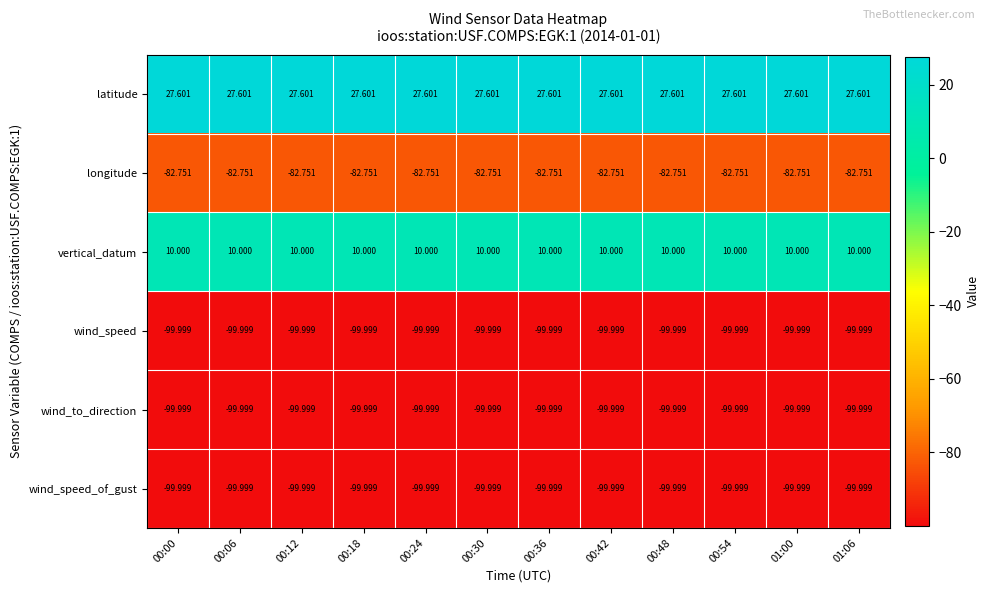

What is the greatest value displayed?

27.6